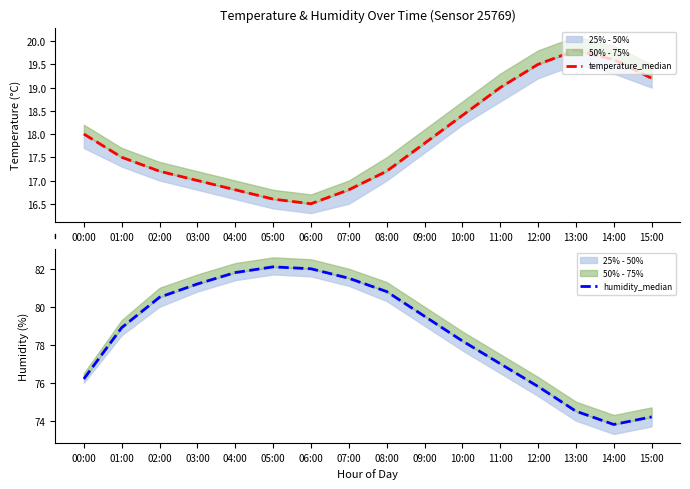

What is the difference between the highest and lowest values at 07:00?

64.7